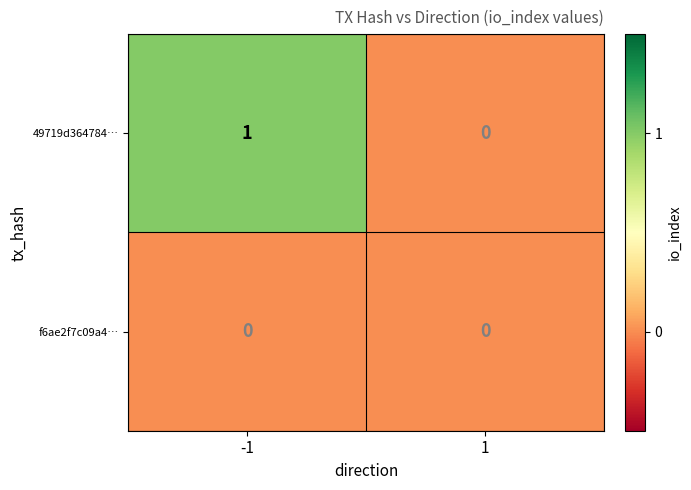

At which category does the chart reach its peak across all series?

-1